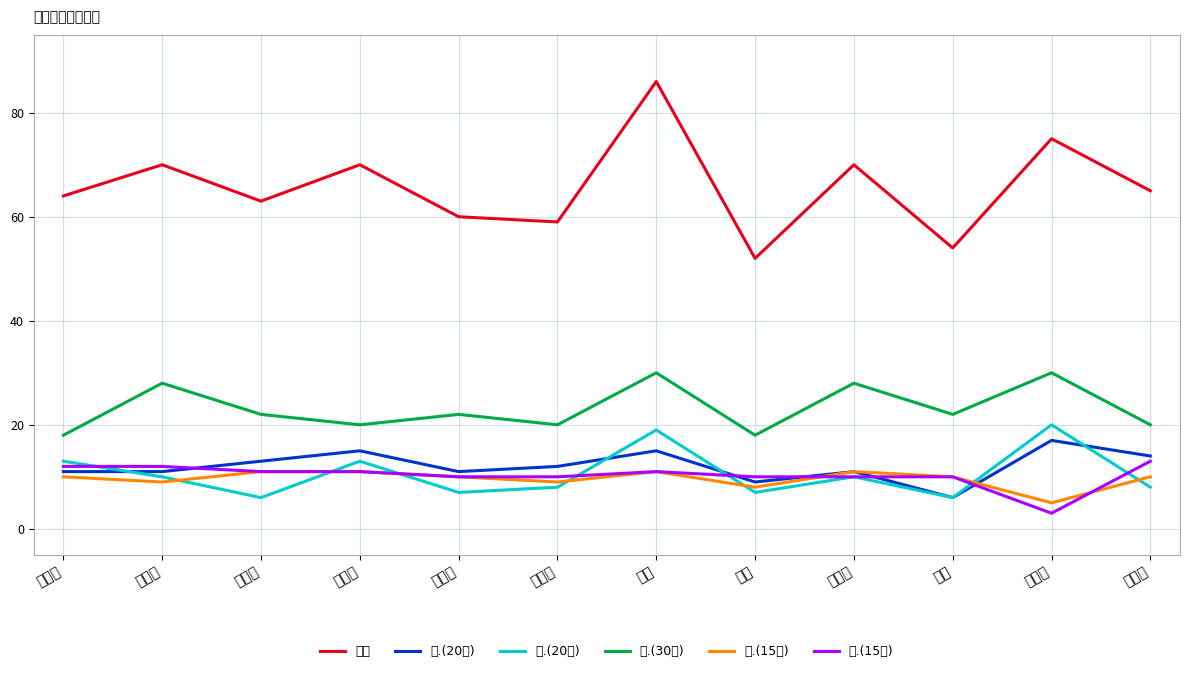

The 二.(20分) series shows 7 at 李良晨. True or false?

False